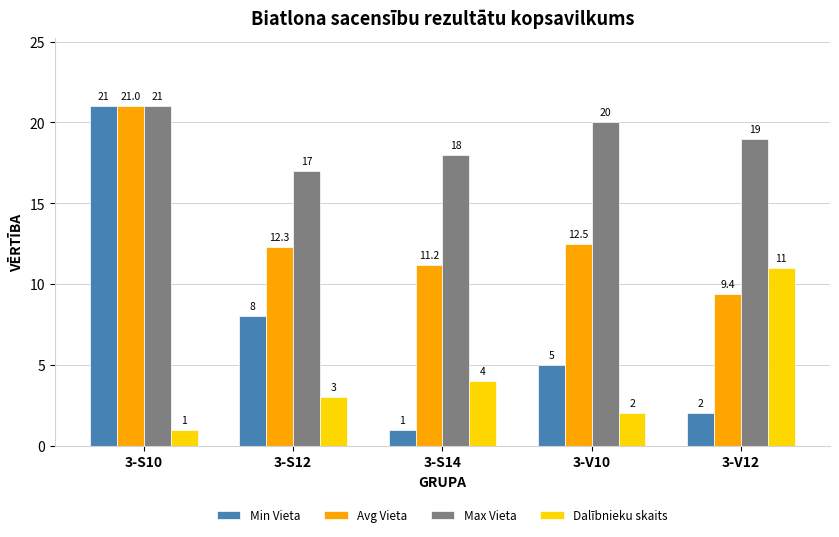

Is it true that Min Vieta equals 8.0 at 3-S12?

True